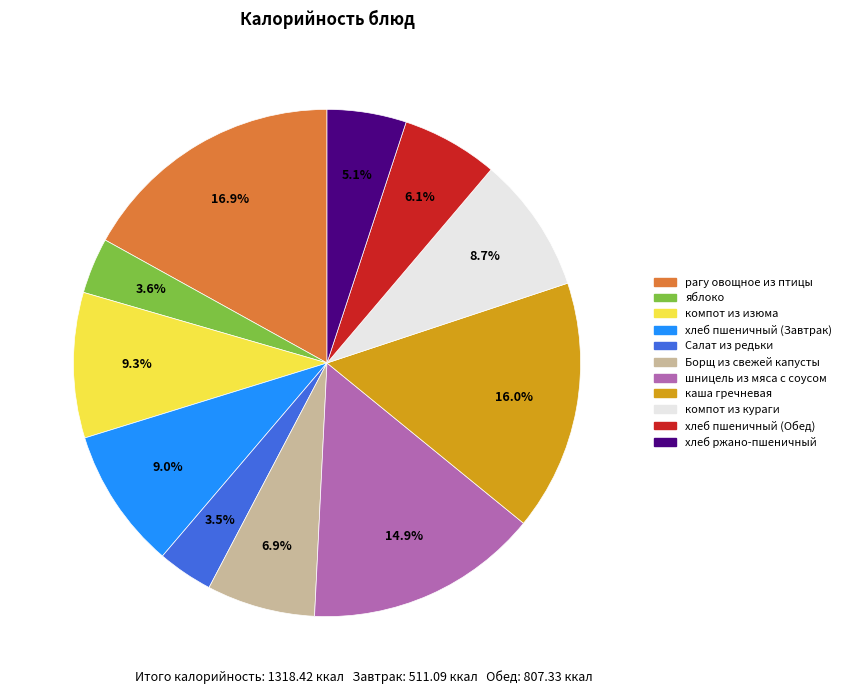

Do компот из кураги and хлеб ржано-пшеничный together represent more than half of the pie?

No